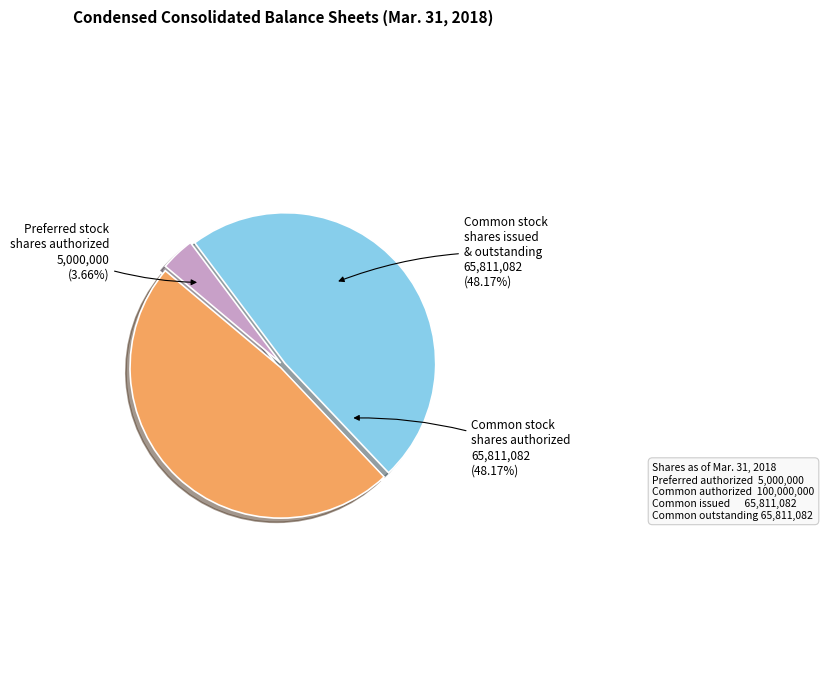

To the nearest percent, what is the average slice percentage?

33%